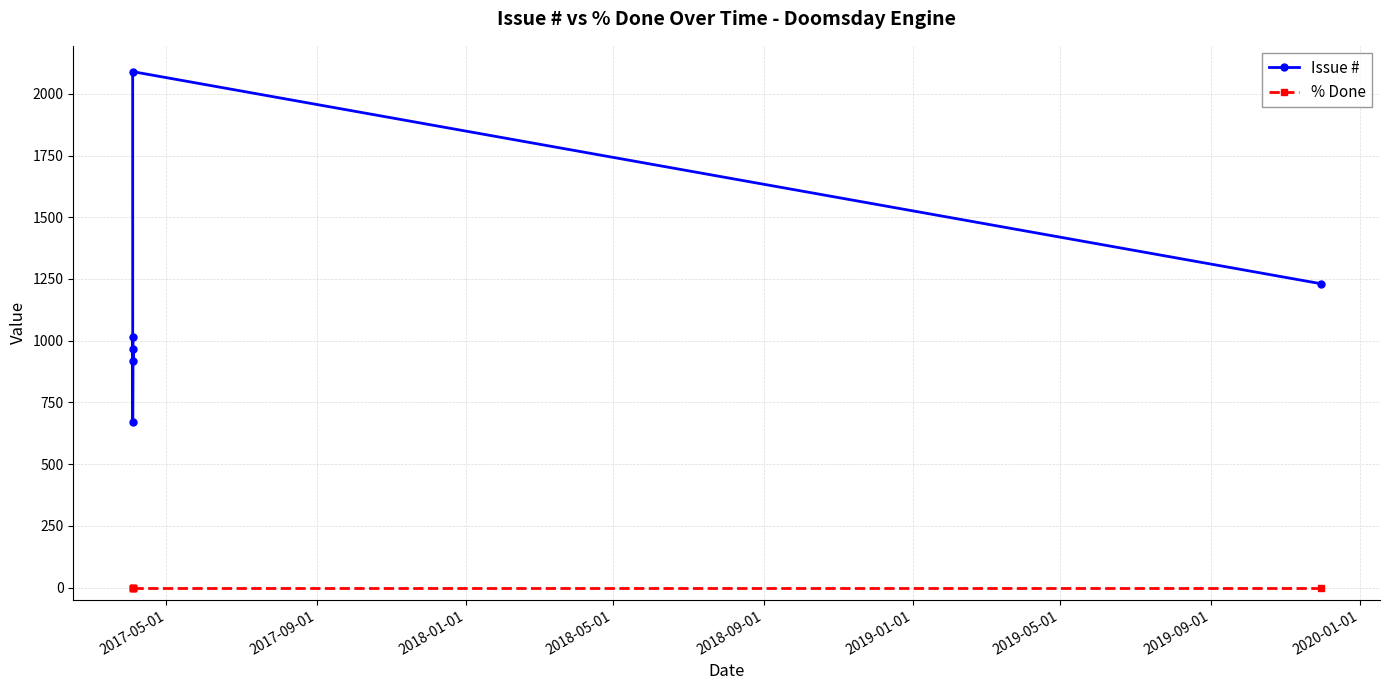

True or false: % Done has more than 1 points higher than both neighbors.

False